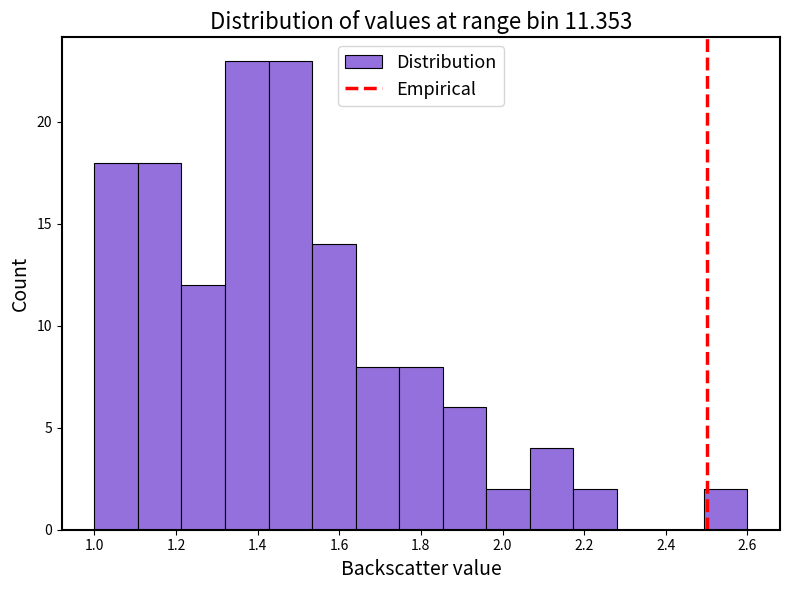

Reading left to right, list every bar in this chart as the range it spans on the x-axis followed by its height. Neither the bar edges nor the heights are printed on the chart, so give them approximately, as read against the axes.

1.00 to 1.10: 18
1.10 to 1.22: 18
1.22 to 1.32: 12
1.32 to 1.42: 23
1.42 to 1.54: 23
1.54 to 1.64: 14
1.64 to 1.74: 8
1.74 to 1.86: 8
1.86 to 1.96: 6
1.96 to 2.06: 2
2.06 to 2.18: 4
2.18 to 2.28: 2
2.28 to 2.38: 0
2.38 to 2.50: 0
2.50 to 2.60: 2